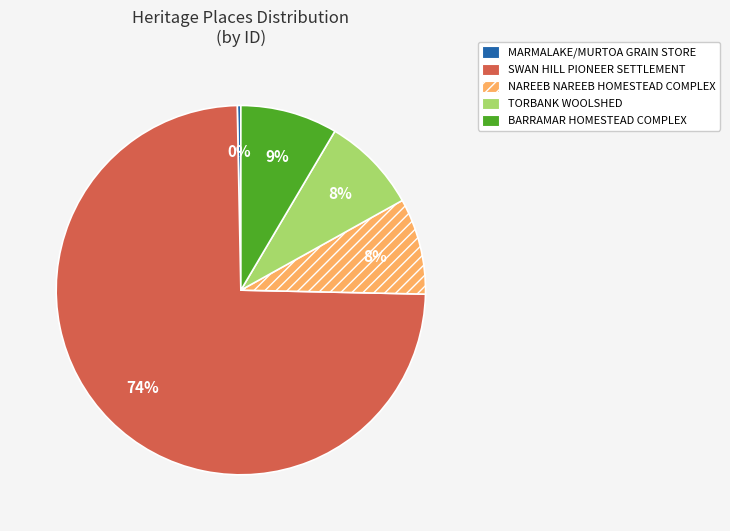

To the nearest percent, what percentage of the pie is NAREEB NAREEB HOMESTEAD COMPLEX?

8%